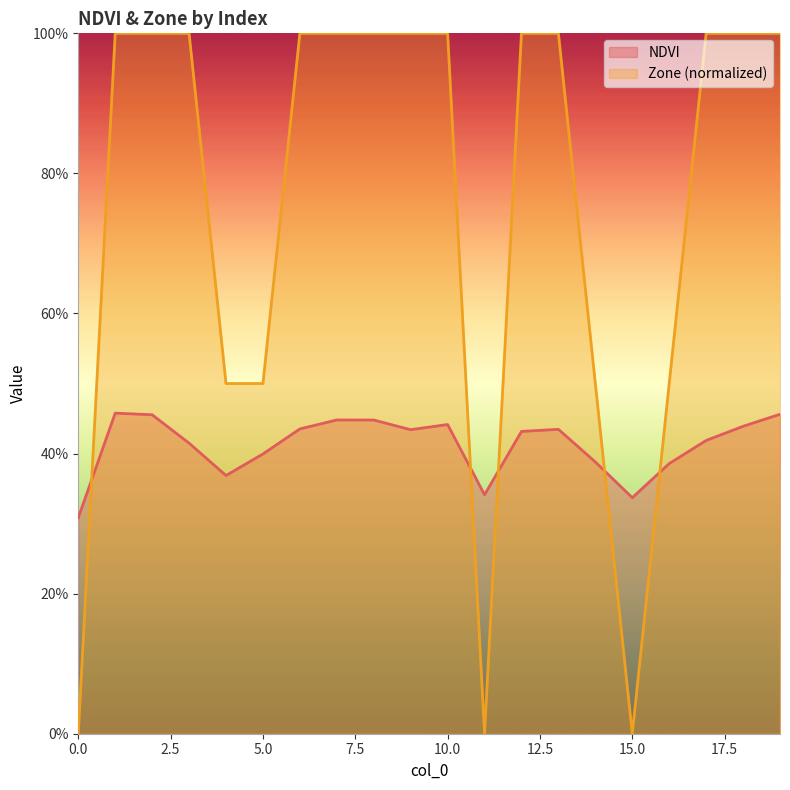

What are all the series names shown in the legend?

NDVI, Zone (normalized)